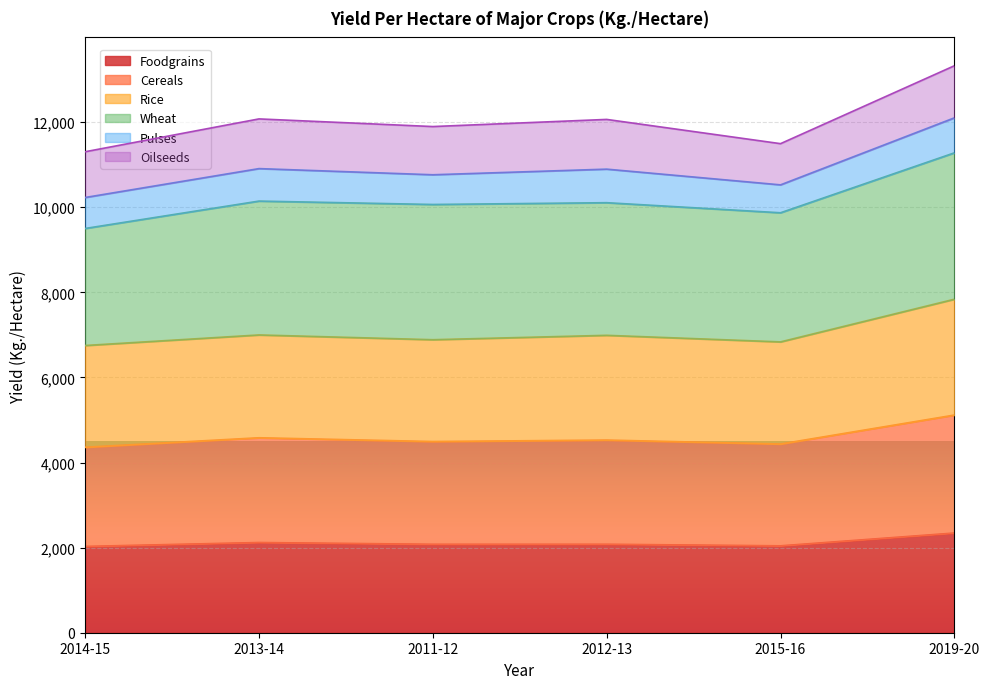

Rank the categories by Rice value from highest to lowest.

2019-20, 2013-14, 2012-13, 2011-12, 2015-16, 2014-15